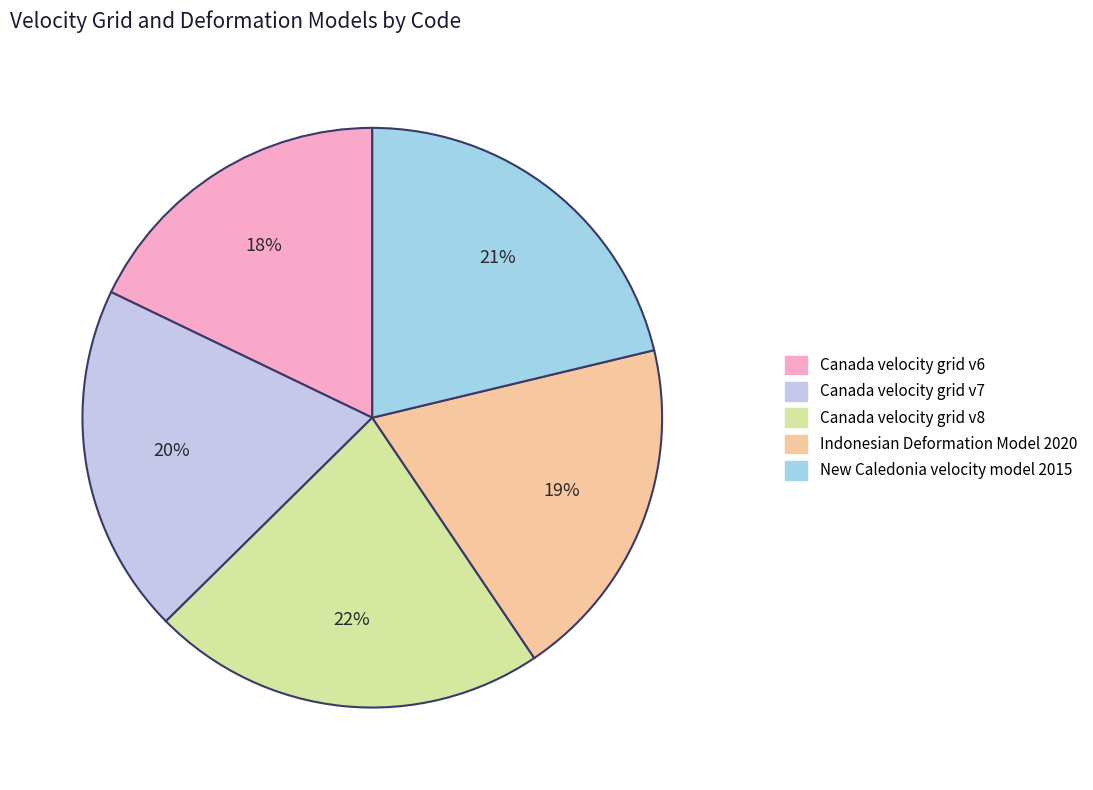

To the nearest percent, what is the difference between the Indonesian Deformation Model 2020 and Canada velocity grid v8 slice percentages?

3%